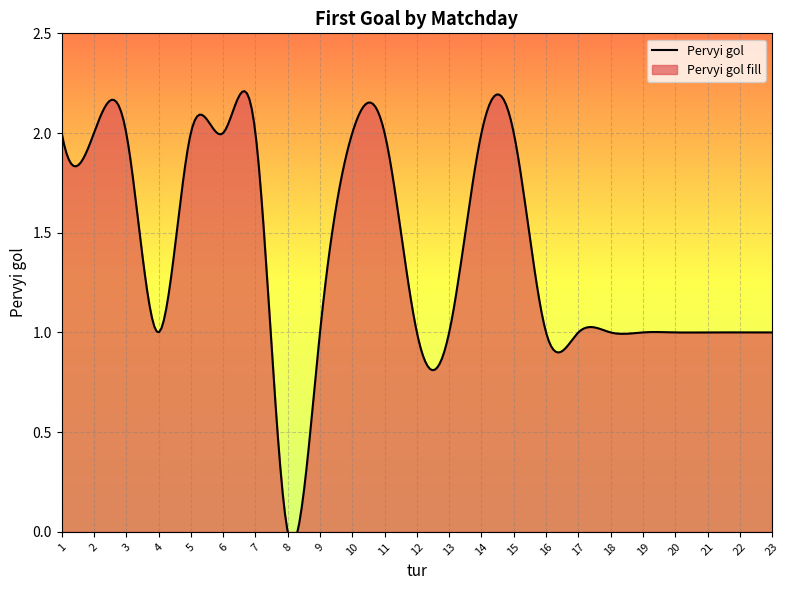

What is the difference between the maximum and minimum values?

2